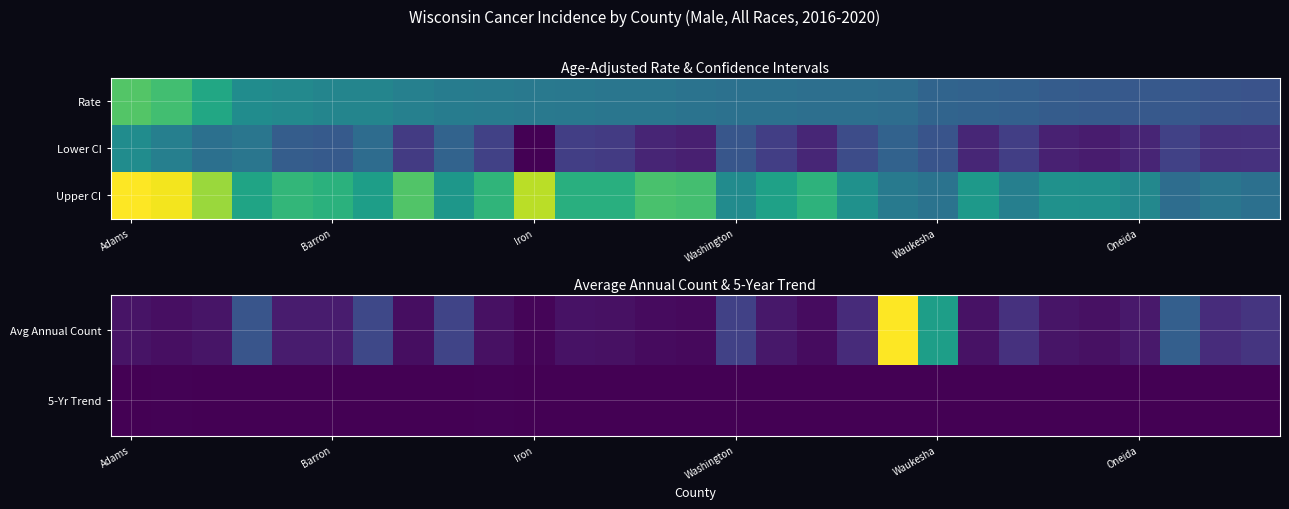

How many data points in Upper CI are above 581?

15